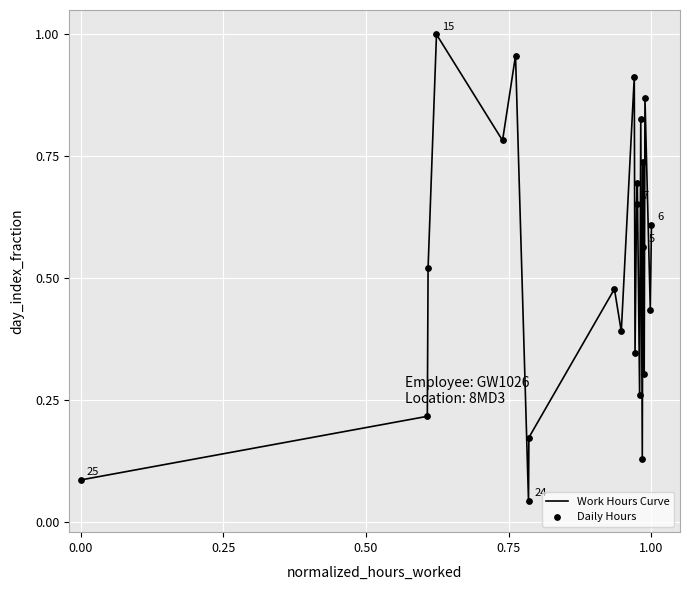

How many lines are shown in the chart?

1